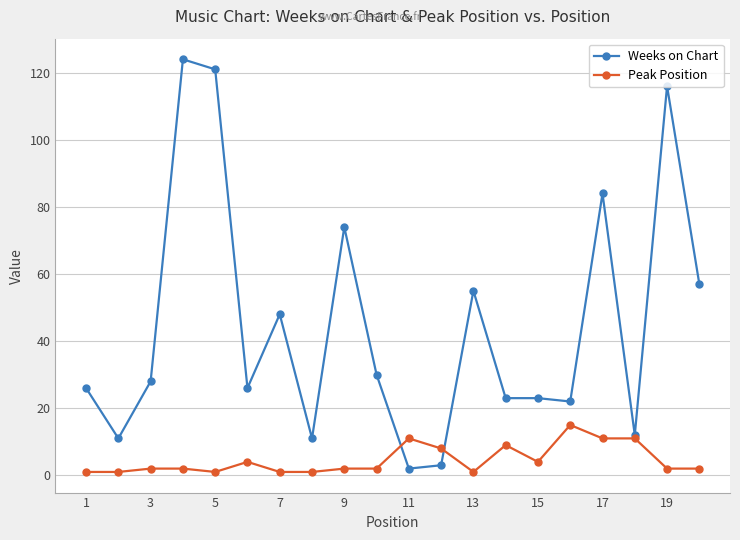

What is the greatest value displayed?

124